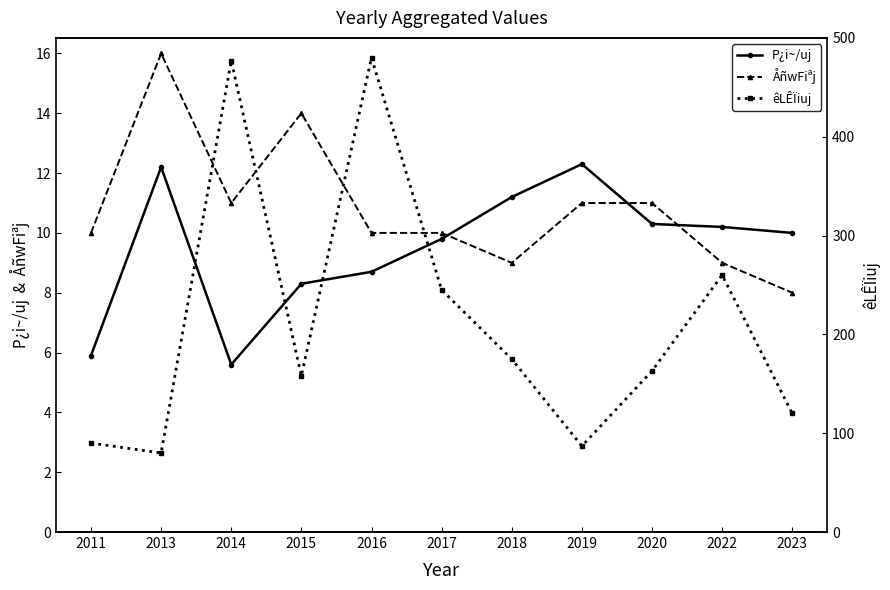

At which label does êLÊÏiuj reach its minimum?

2013